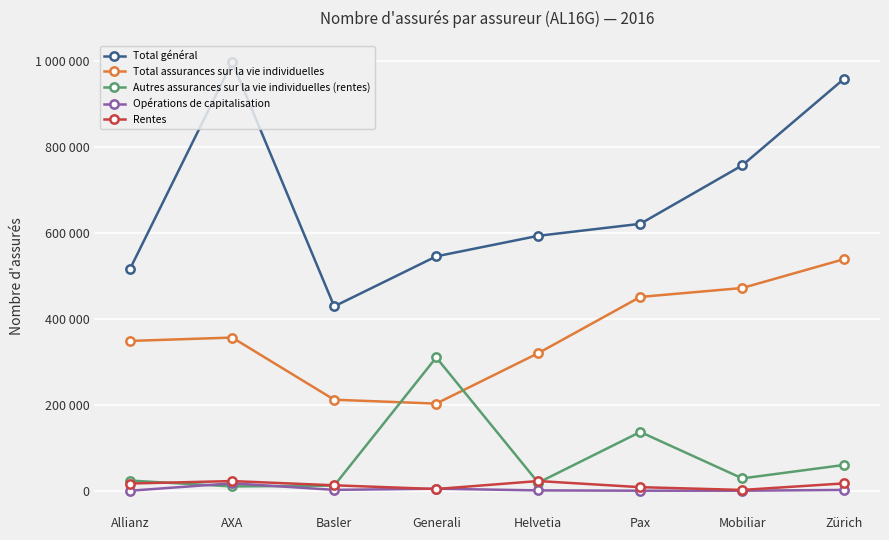

Reading right to left, transcribe all the data shown in this chart.

Total général: 957979	756350	620388	592535	544754	428470	996163	516331
Total assurances sur la vie individuelles: 538436	471213	450463	319780	202492	211510	355981	348202
Autres assurances sur la vie individuelles (rentes): 59975	28628	136604	18647	309805	11830	9947	23536
Opérations de capitalisation: 1853	0	0	742	4604	1943	17205	0
Rentes: 17041	1789	8244	22474	3930	12563	22415	16745